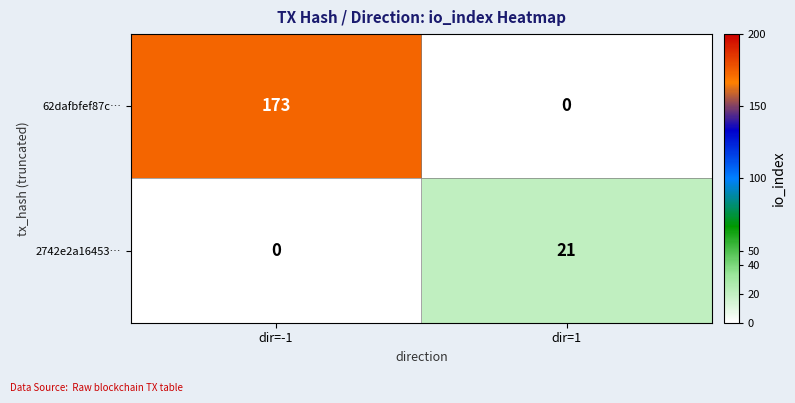

What is the sum of the 62dafbfef87c… values at dir=-1 and dir=1?

173